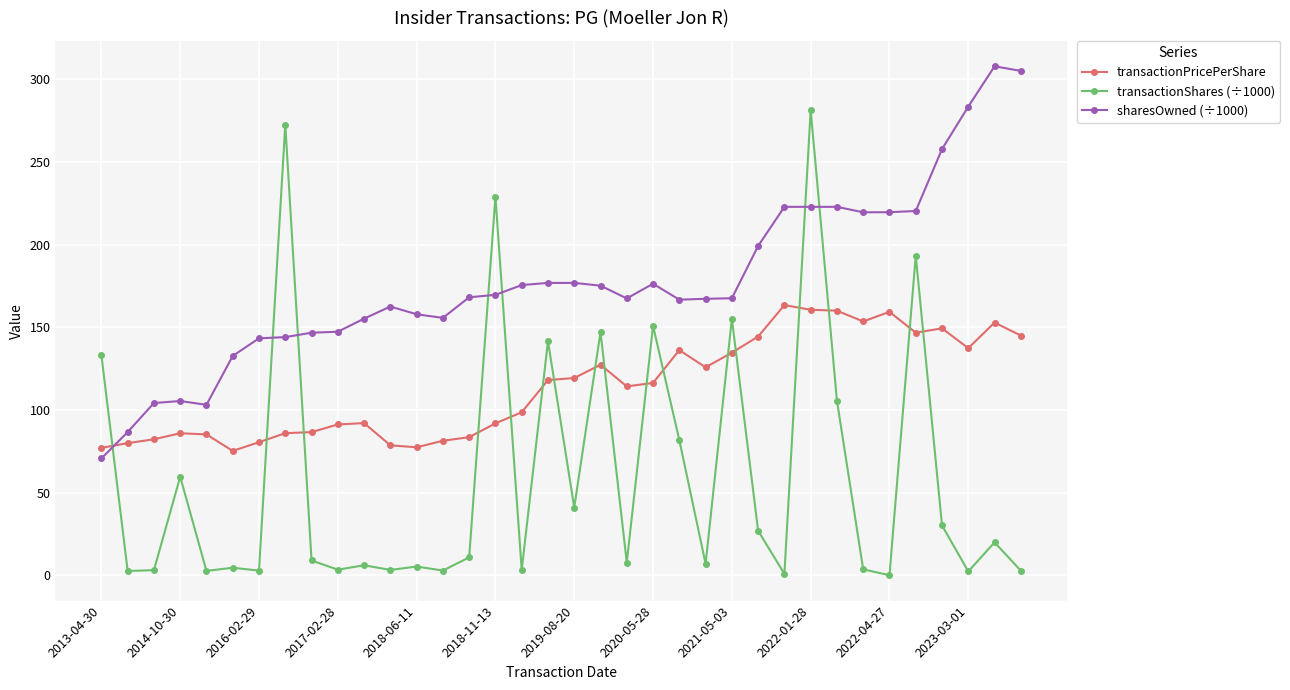

What are all the series names shown in the legend?

transactionPricePerShare, transactionShares (÷1000), sharesOwned (÷1000)